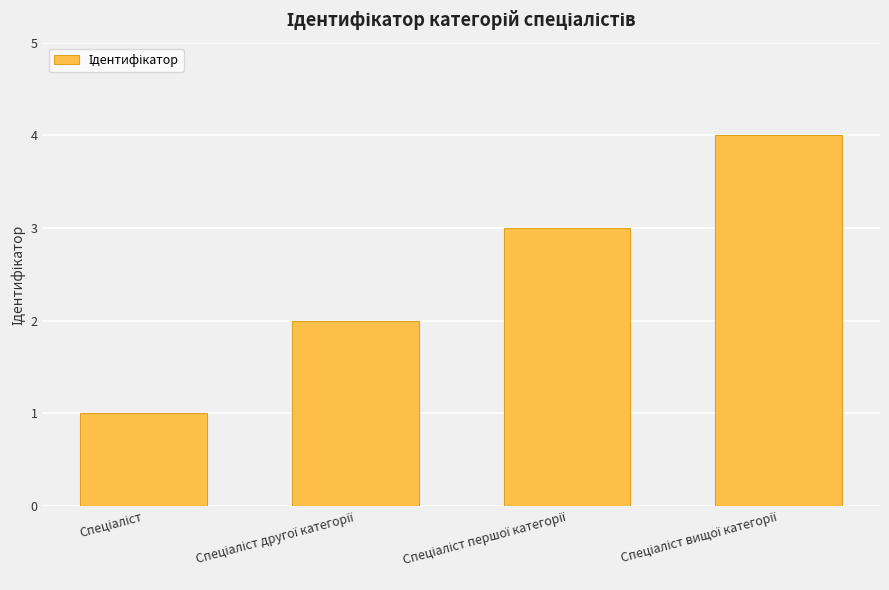

What is the sum of all values?

10